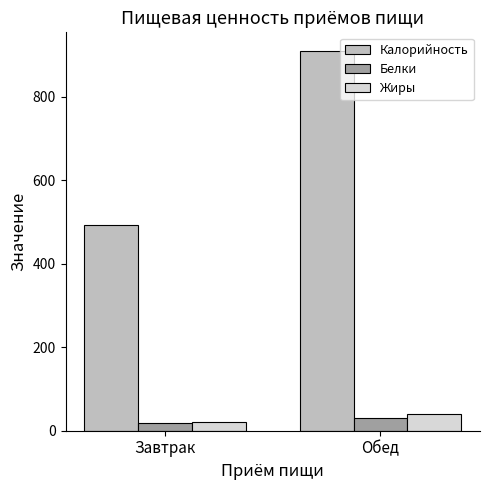

At which category does the chart reach its minimum across all series?

Завтрак